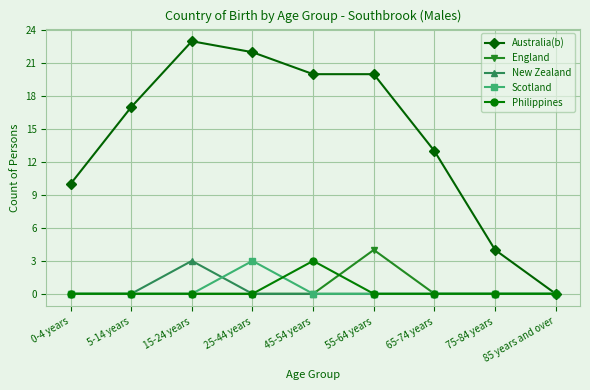

Where is the first local maximum for New Zealand?

15-24 years